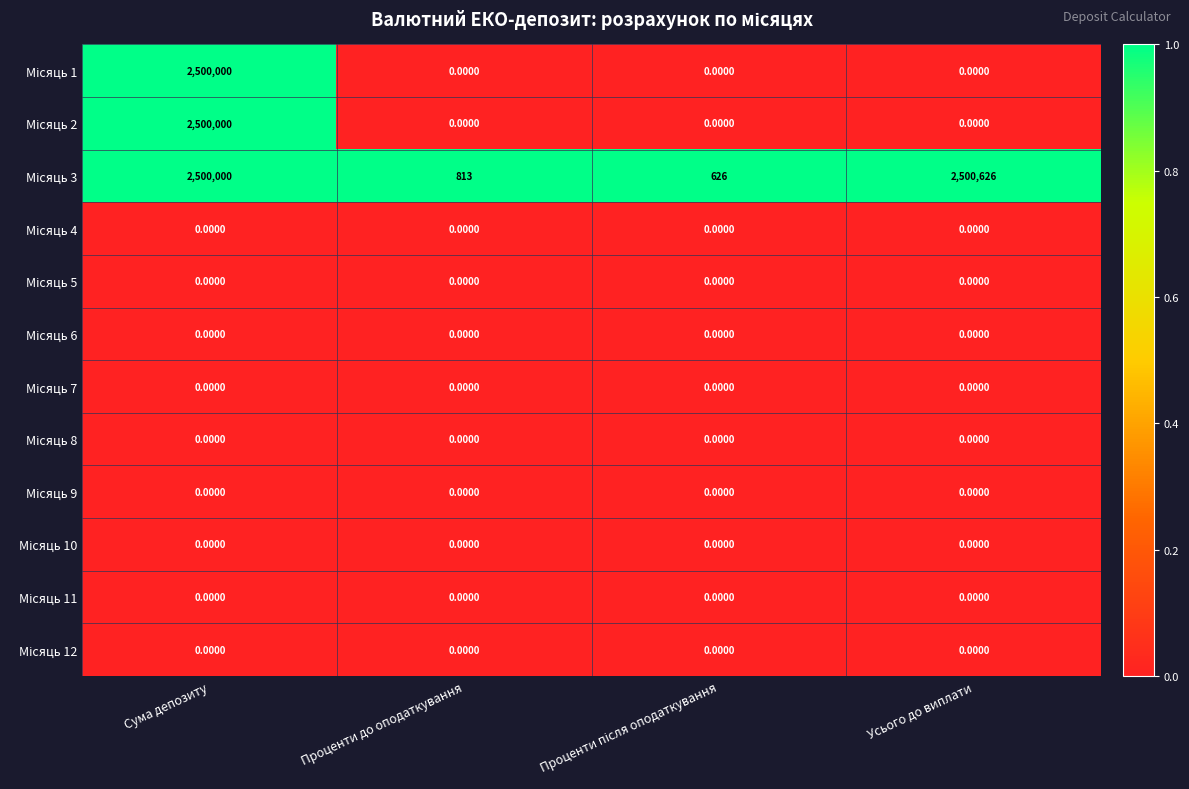

At which category is the sum across all series the highest?

Сума депозиту